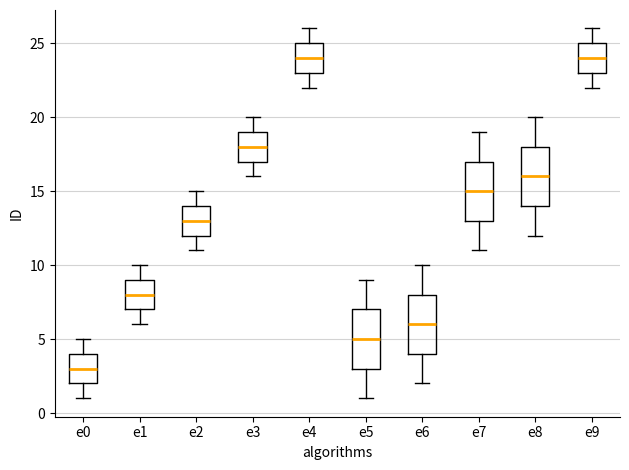

Where does the lower whisker of the box for e7 end on the y-axis? The values are not printed on the chart, so give them approximately, as read against the axis.

11